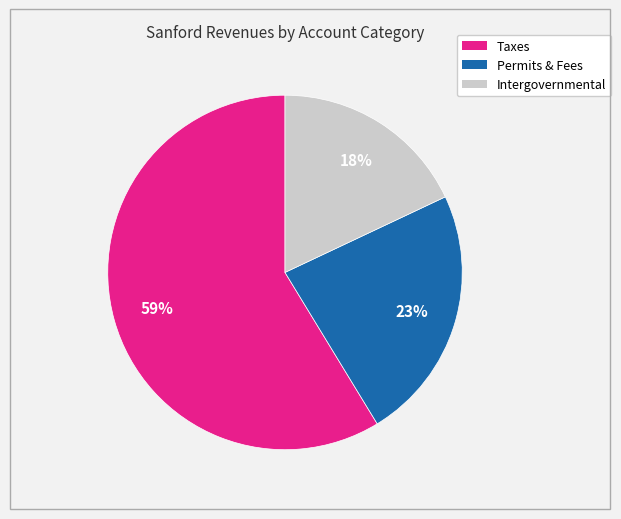

Is there any slice that represents more than half of the pie?

Yes